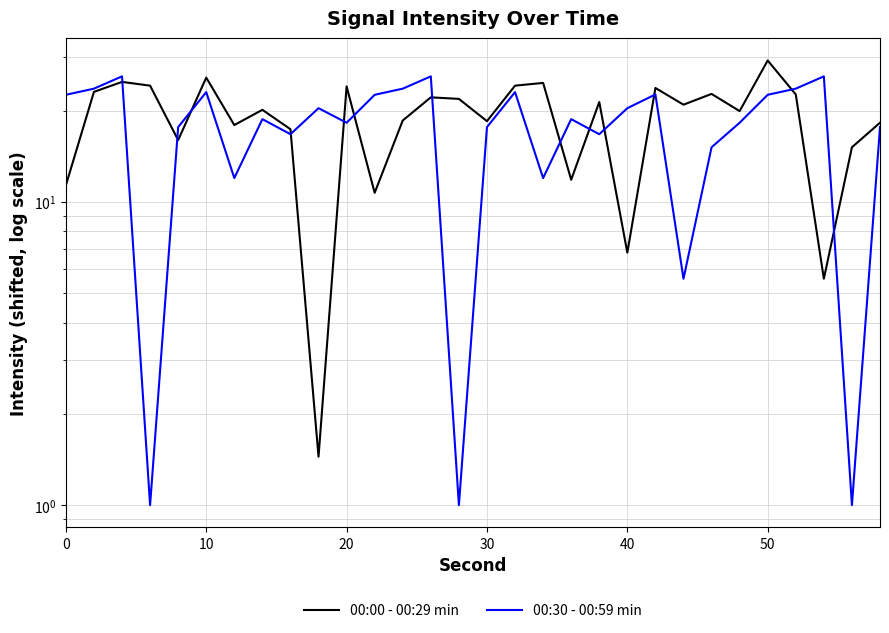

In 00:30 - 00:59 min, how many points are lower than both neighbors (excluding endpoints)?

9